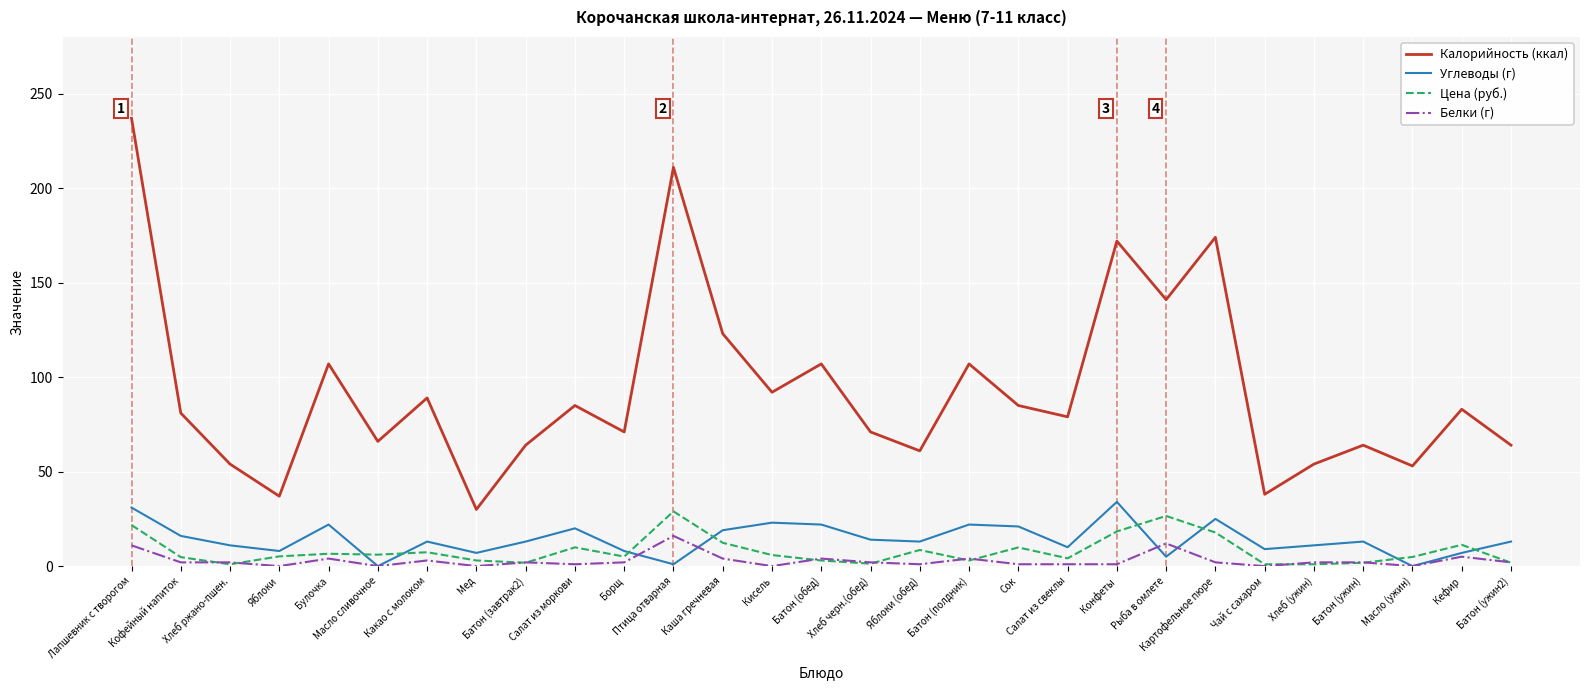

What is the difference between the highest and lowest values at Батон (ужин2)?

62.2